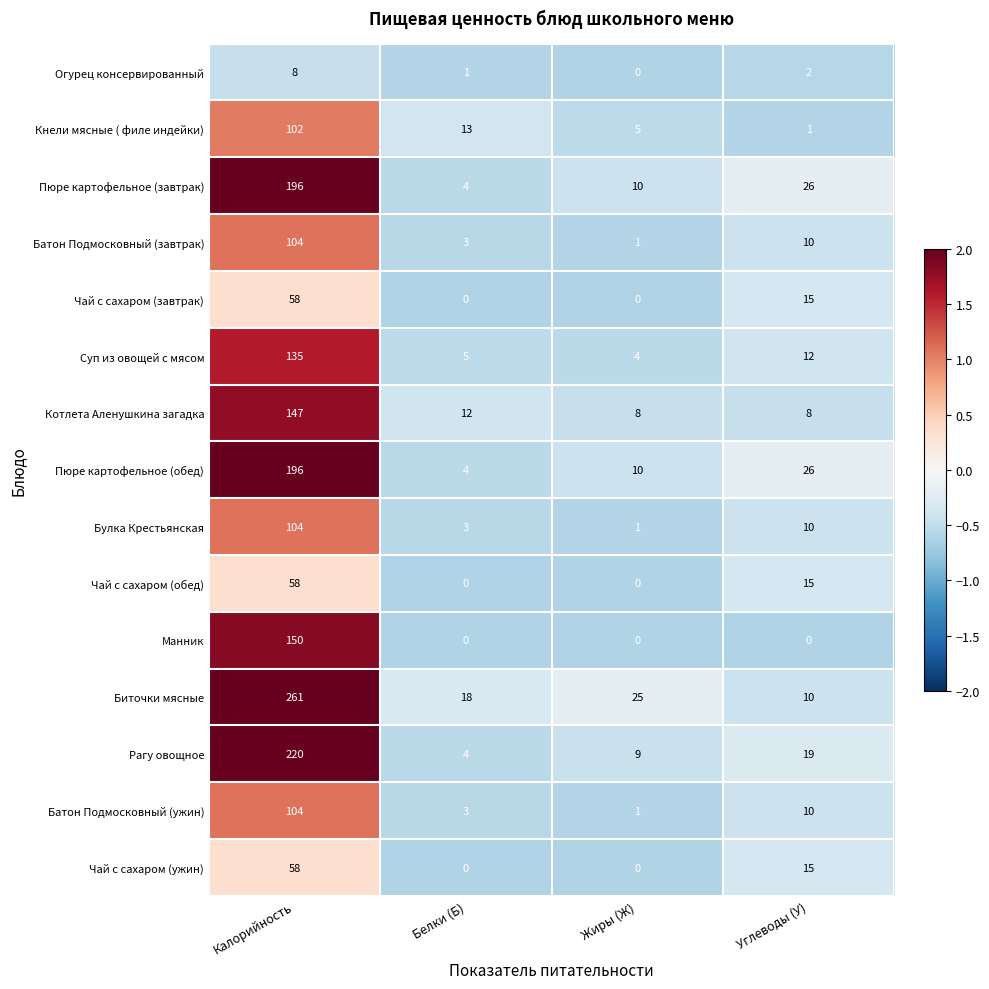

The value of Биточки мясные at Углеводы (У) is 16. True or false?

False